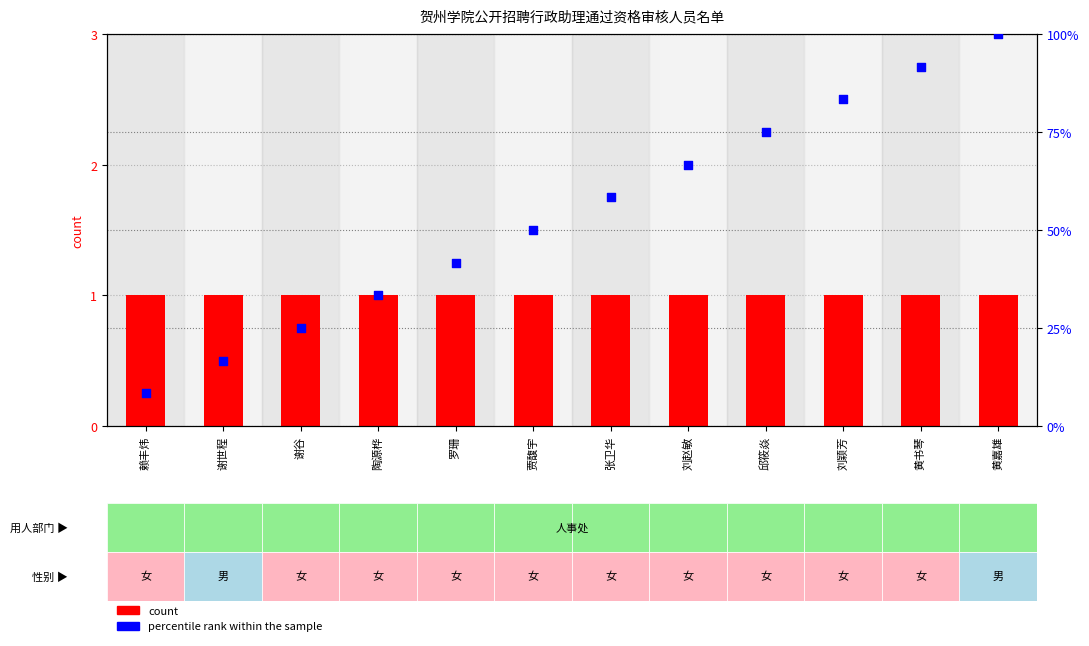

At which category is the sum across all series the highest?

黄嘉雄